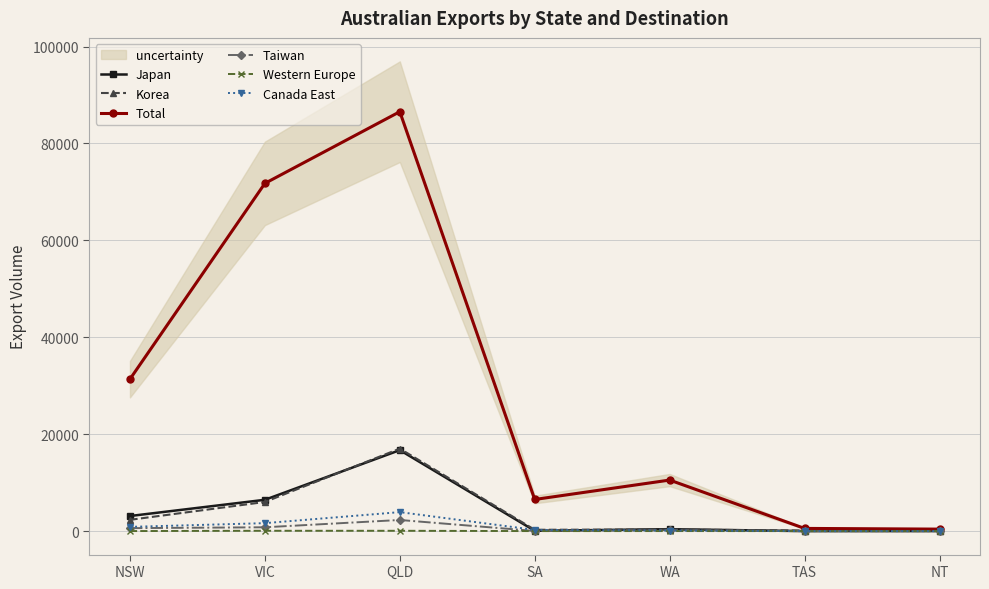

What are all the series names shown in the legend?

Japan, Korea, Total, Taiwan, Western Europe, Canada East